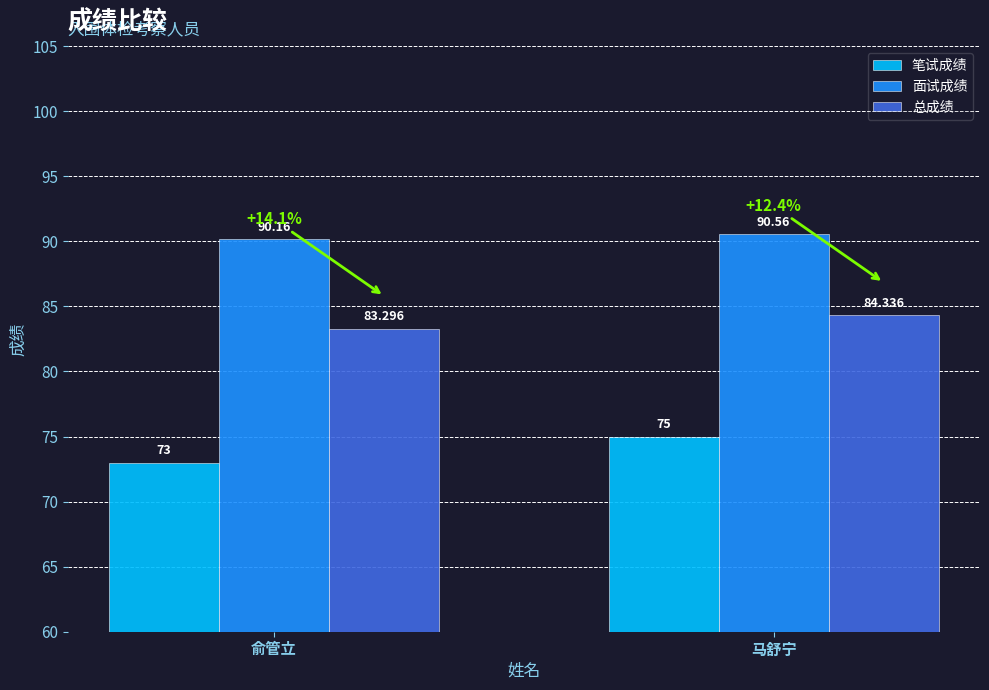

Which series changed the most between 俞管立 and 马舒宁?

笔试成绩